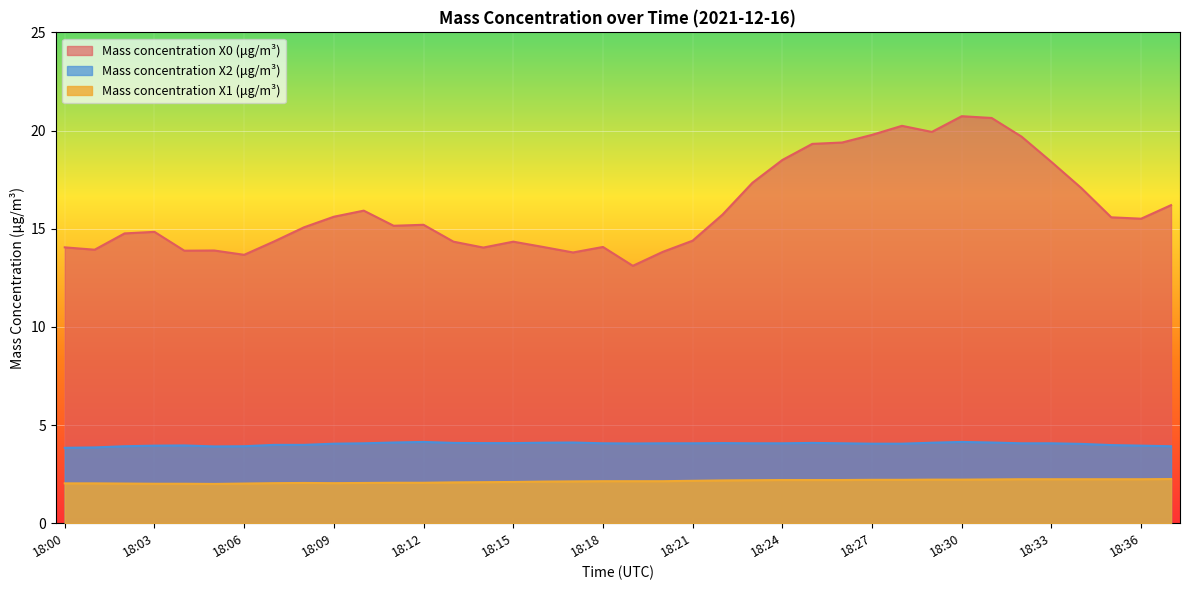

At how many categories does at least one series exceed 15?

21